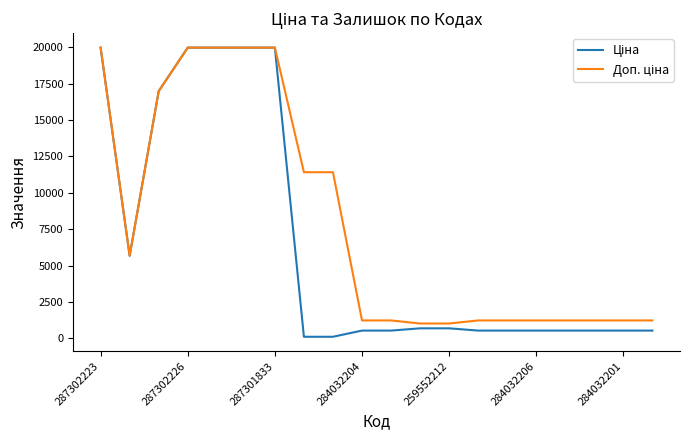

What is the greatest value displayed?

19964.2